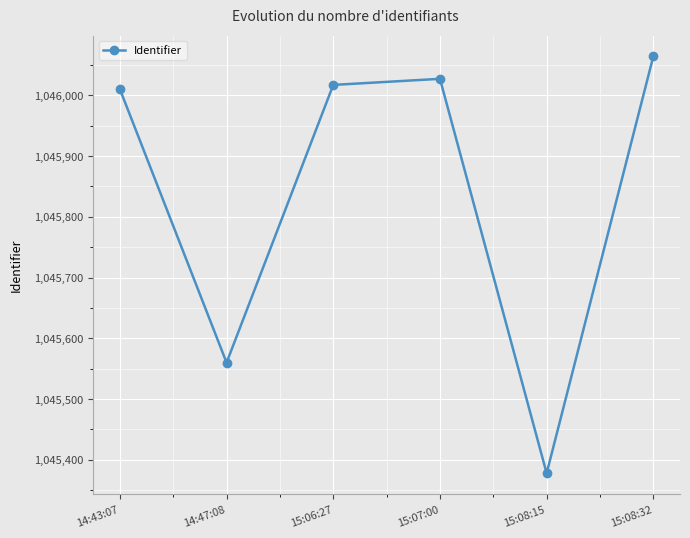

What is the label of the 3rd point from the right?

15:07:00